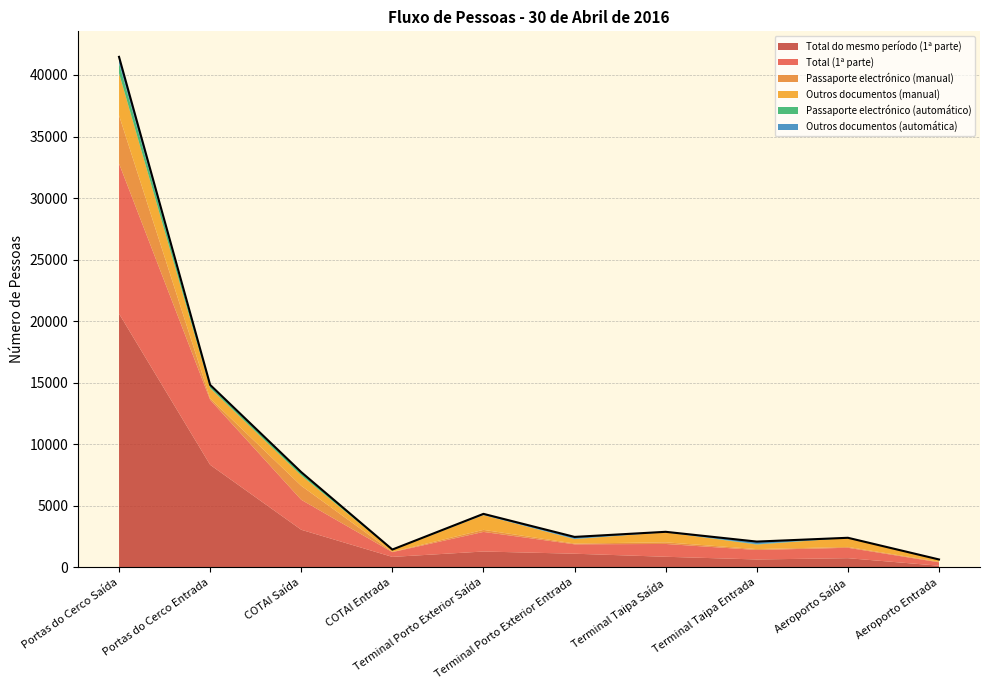

Which has a higher value, Terminal Porto Exterior Saída or COTAI Saída?

COTAI Saída